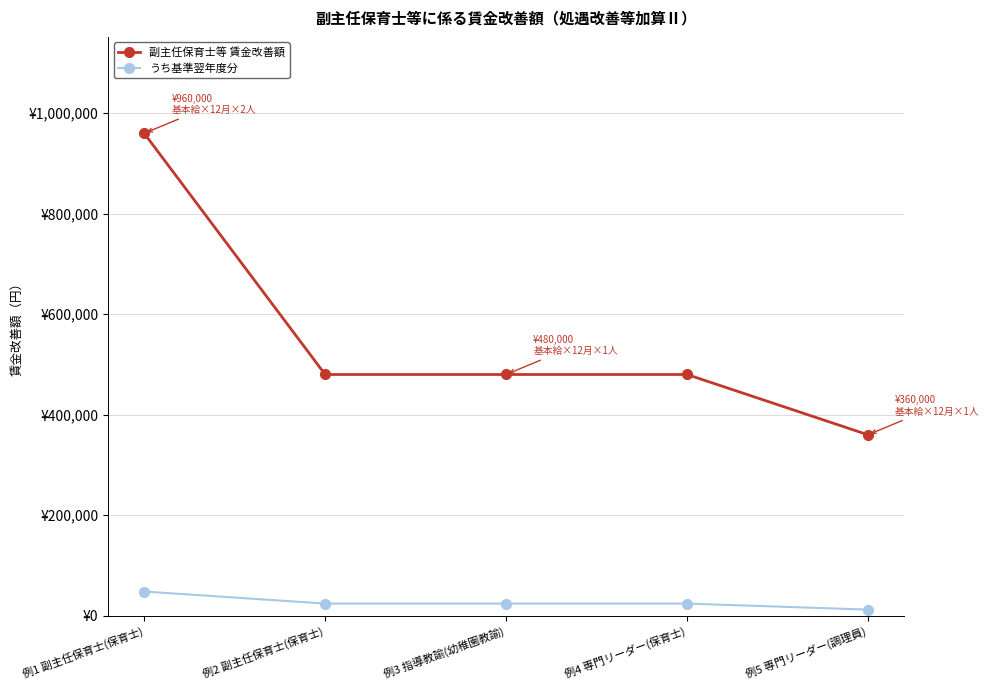

The value of うち基準翌年度分 at 例2 副主任保育士(保育士) is 24000. True or false?

True